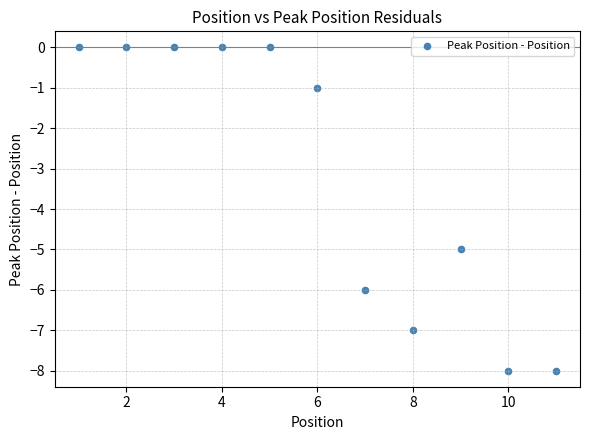

What Y value in the scatter plot is closest to -4?

-5